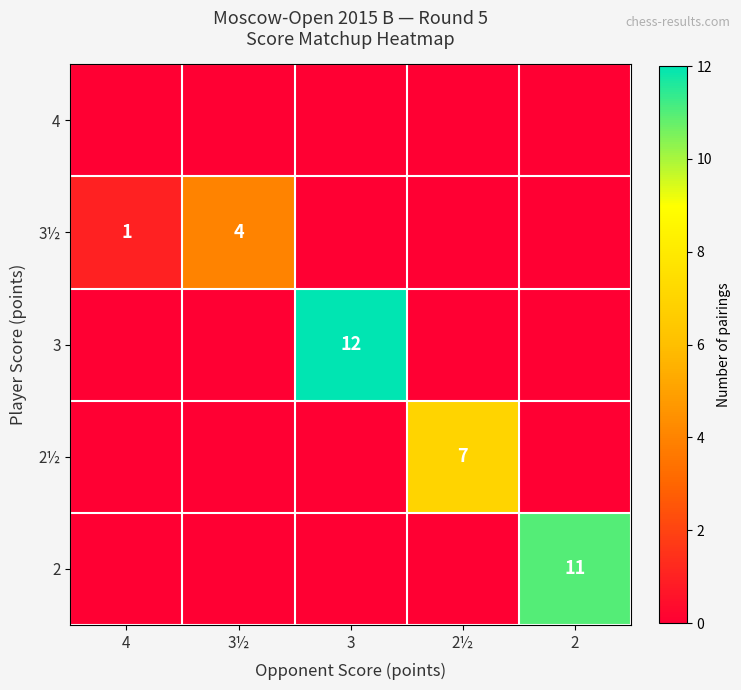

True or false: 3½ has a value of 4 at 3½.

True